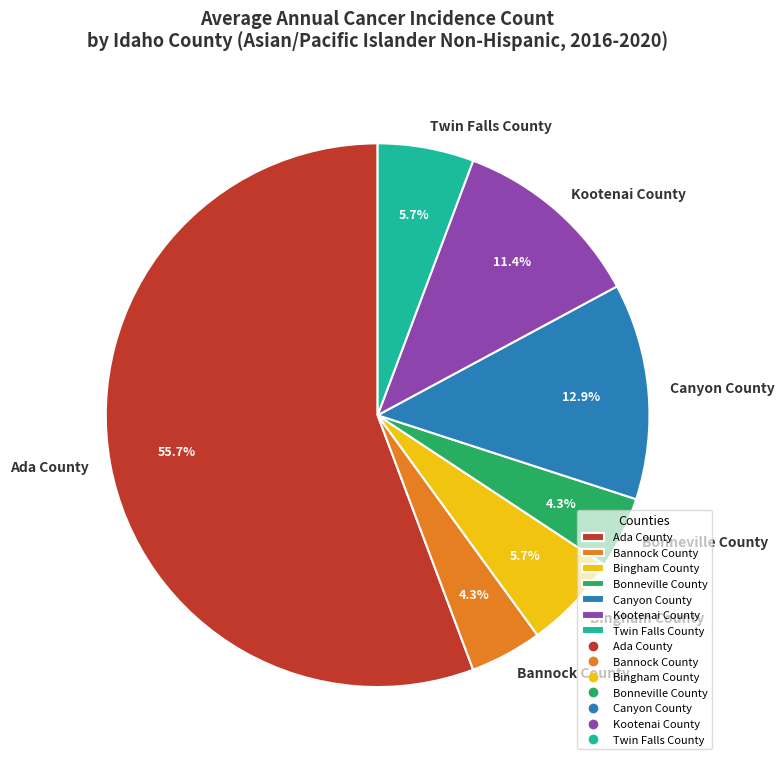

Between Twin Falls County and Canyon County, which is larger?

Canyon County